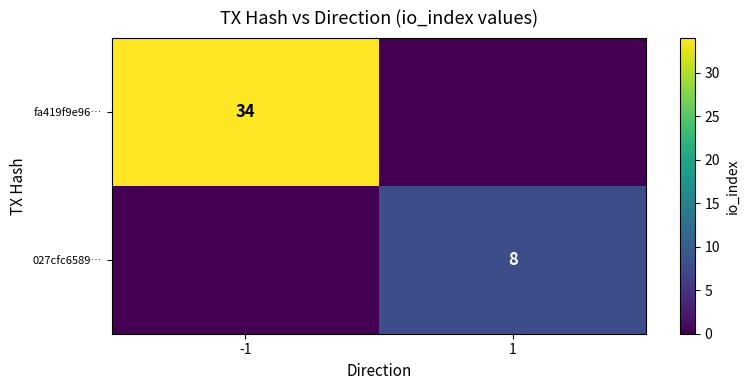

The value of fa419f9e96… at -1 is 34. True or false?

True